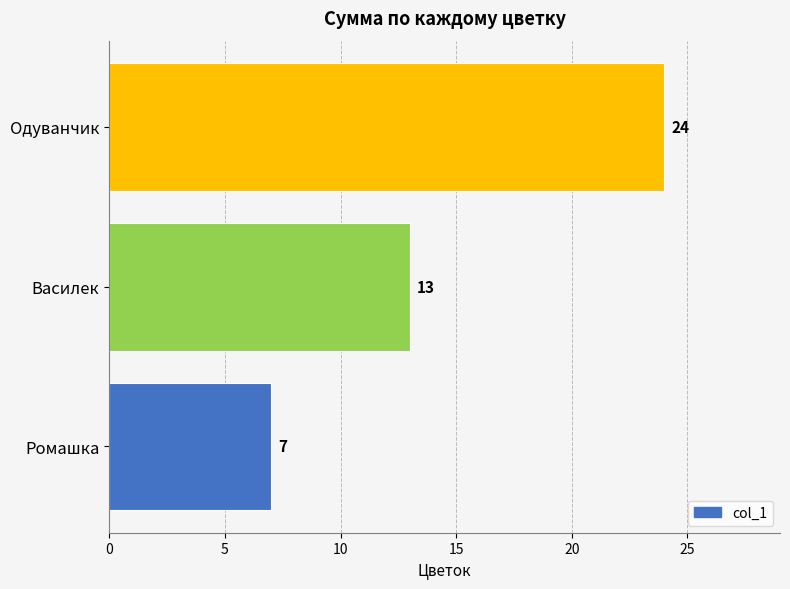

Is it true that the value at Василек is 13?

True